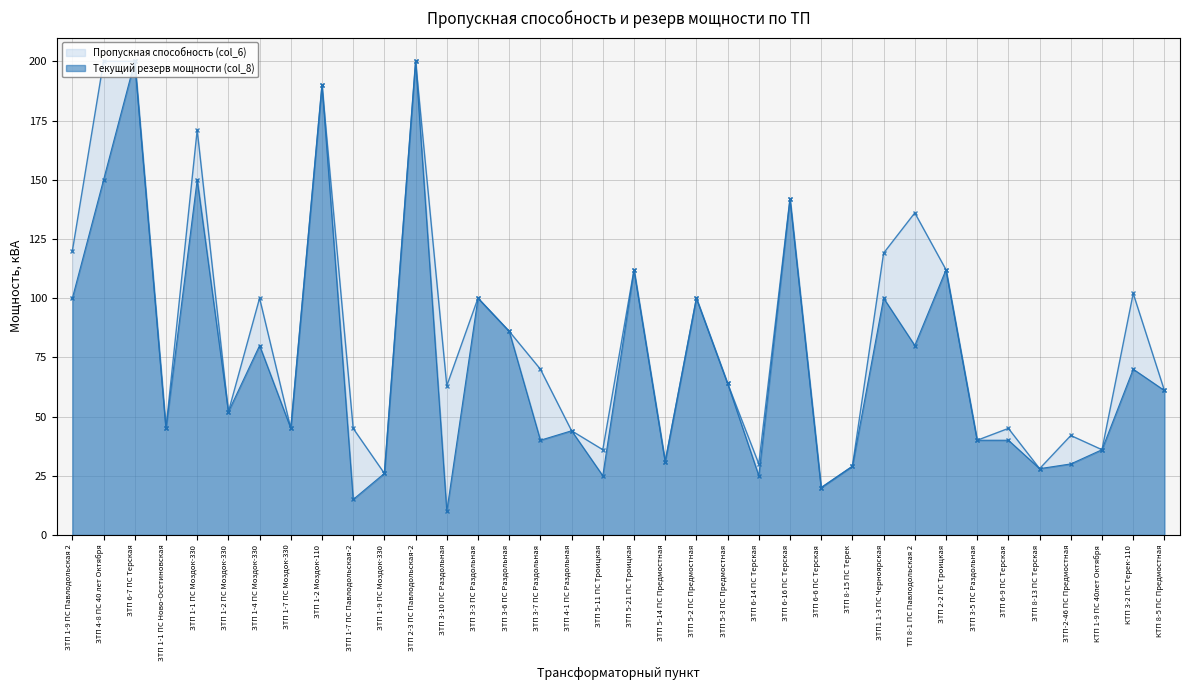

How many values in the Текущий резерв мощности (col_8) series are below 61?

18